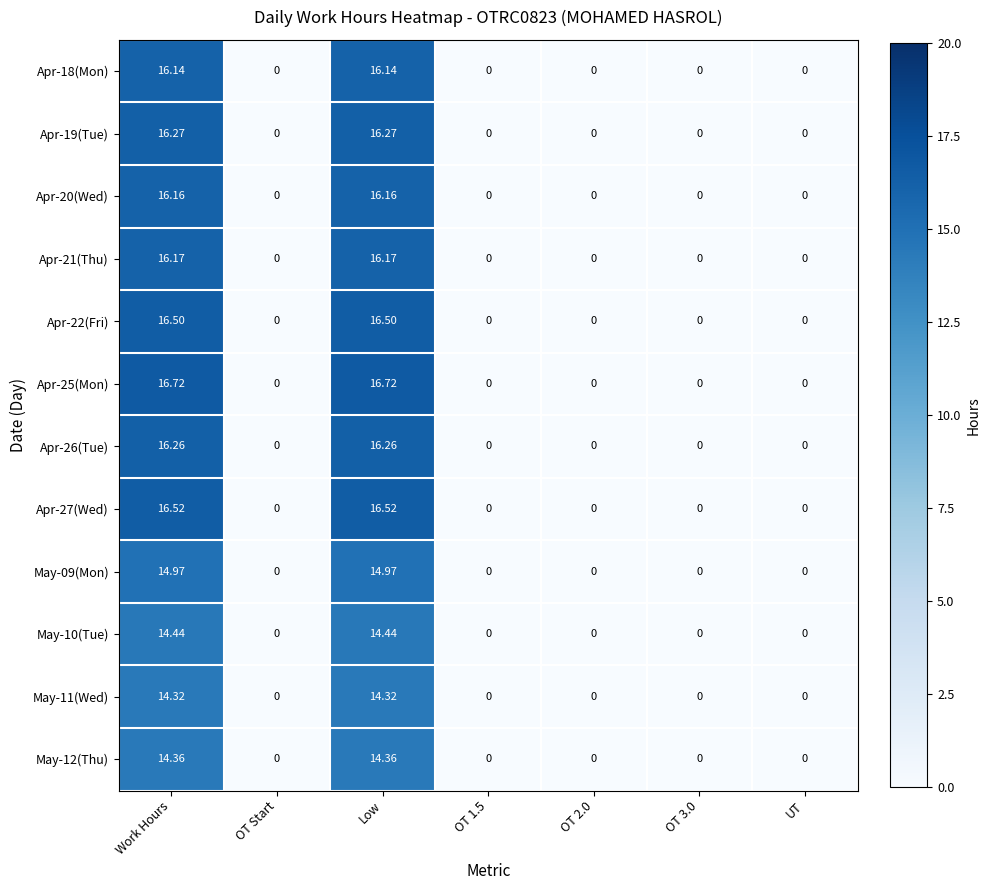

Which series changed the most between Low and OT 3.0?

Apr-25(Mon)